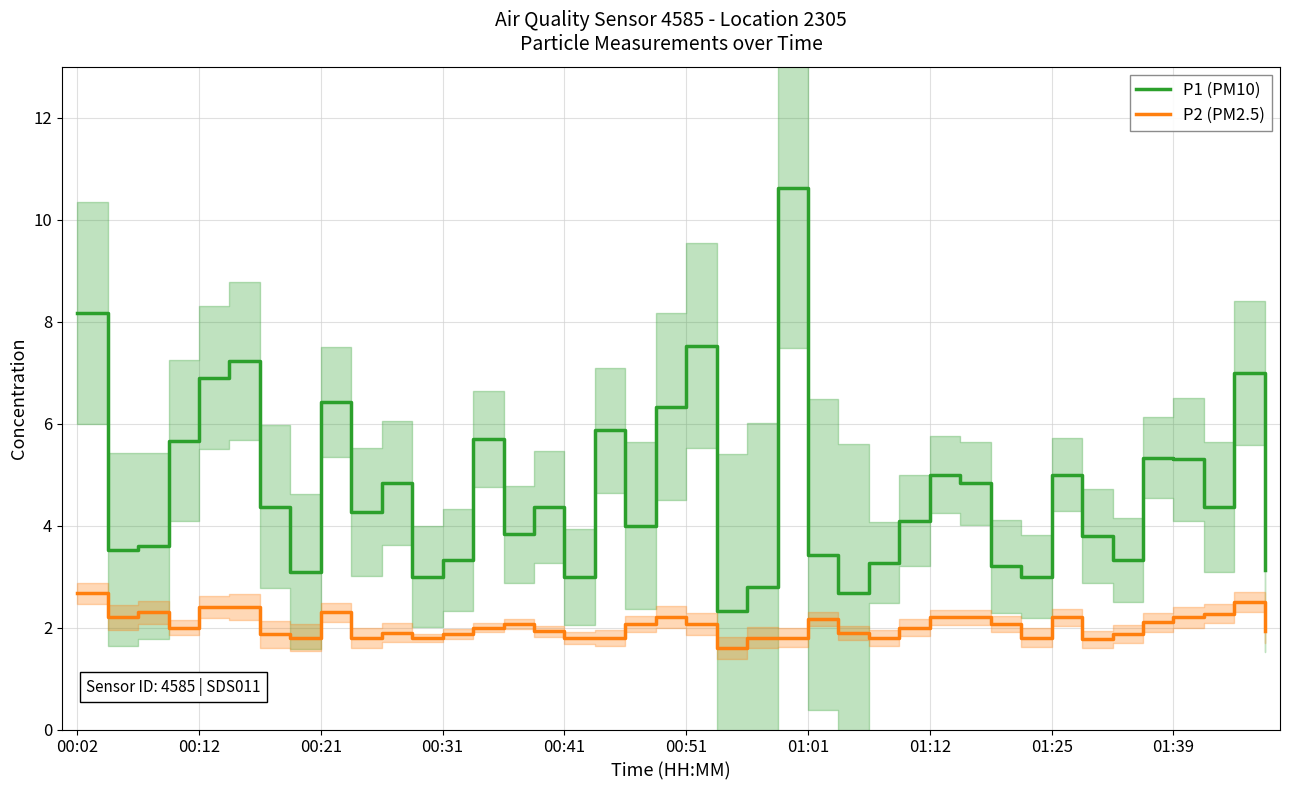

At 17, list the series in order from smallest to largest.

P2 (PM2.5), P1 (PM10)